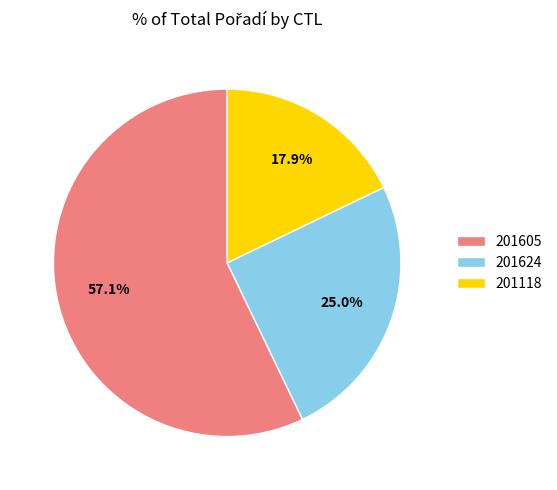

How many slices are in this pie chart?

3